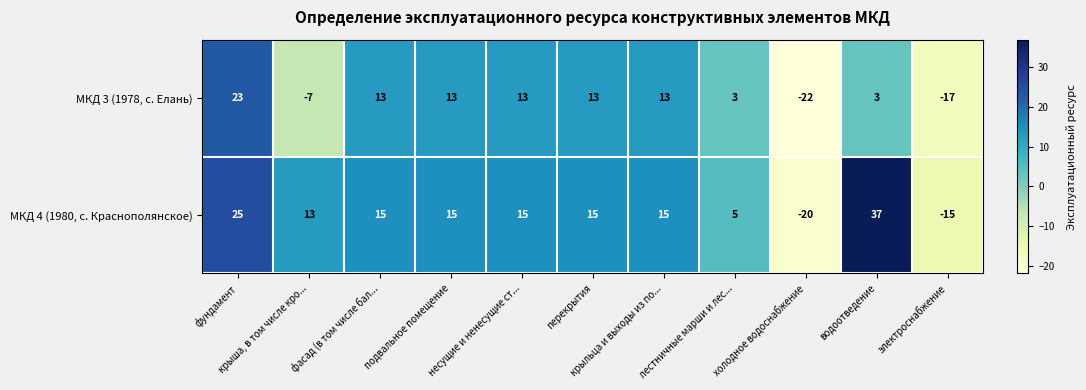

What is the average value of the МКД 4 (1980, с. Краснополянское) series?

11